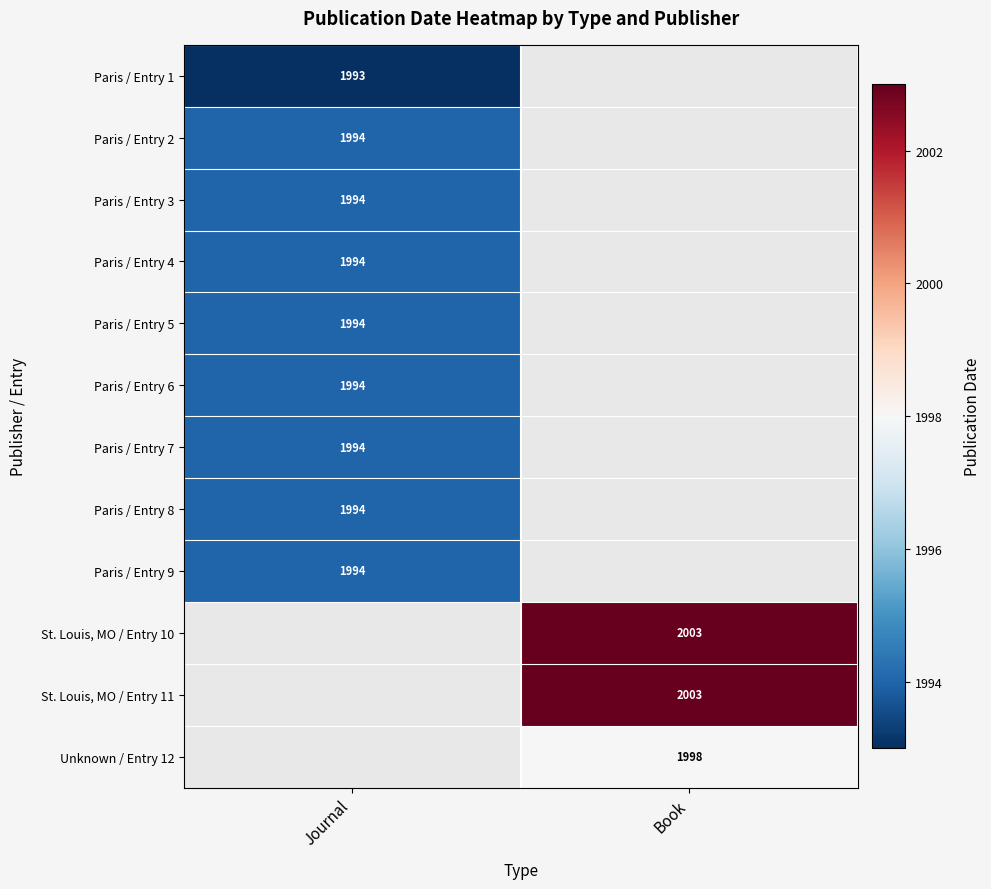

The value of Paris / Entry 1 at Journal is 1993. True or false?

True